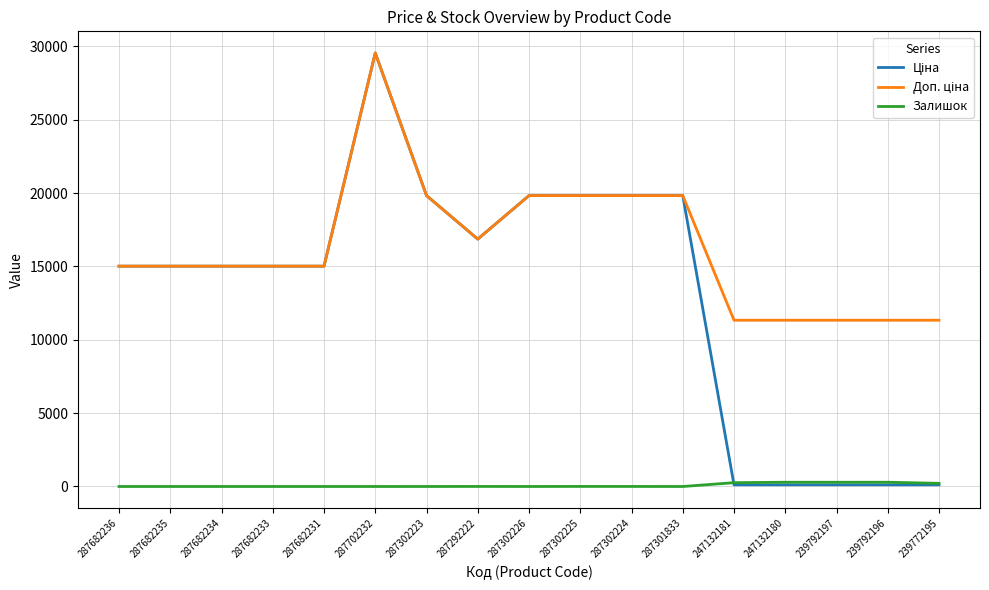

At which category is the sum across all series the highest?

287702232